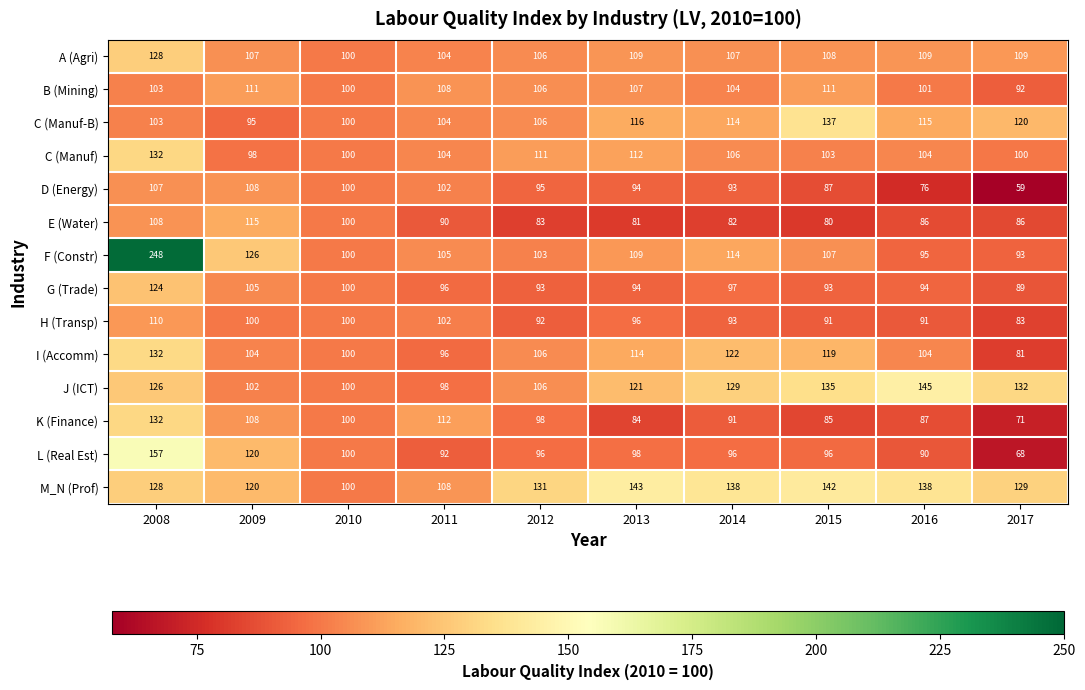

What is the average value of the C (Manuf-B) series?

111